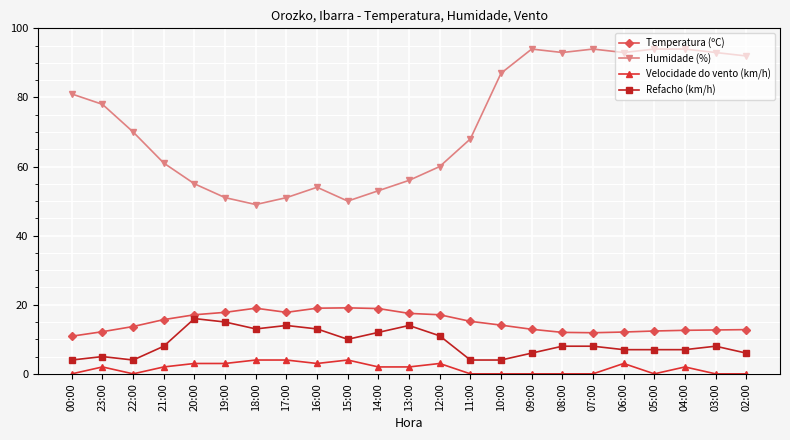

Where is Refacho (km/h) nearest to the value 10?

15:00